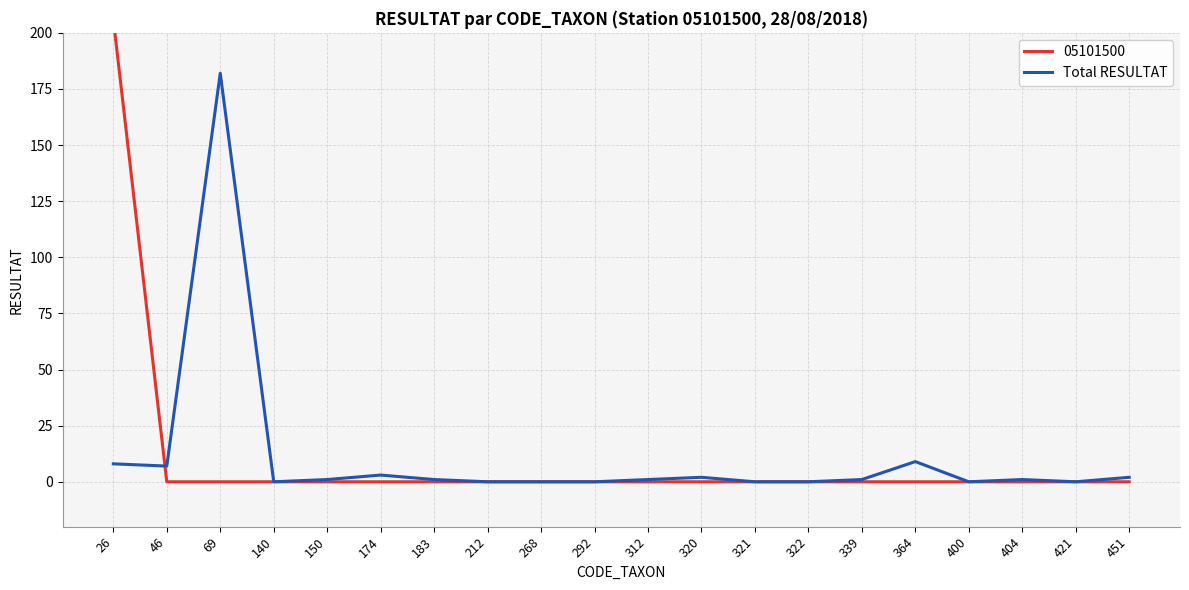

Count the number of categories in the chart.

20